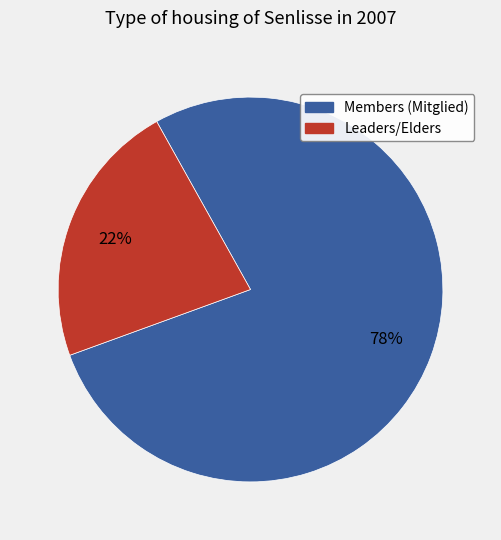

To the nearest percent, what is the average slice percentage?

50%